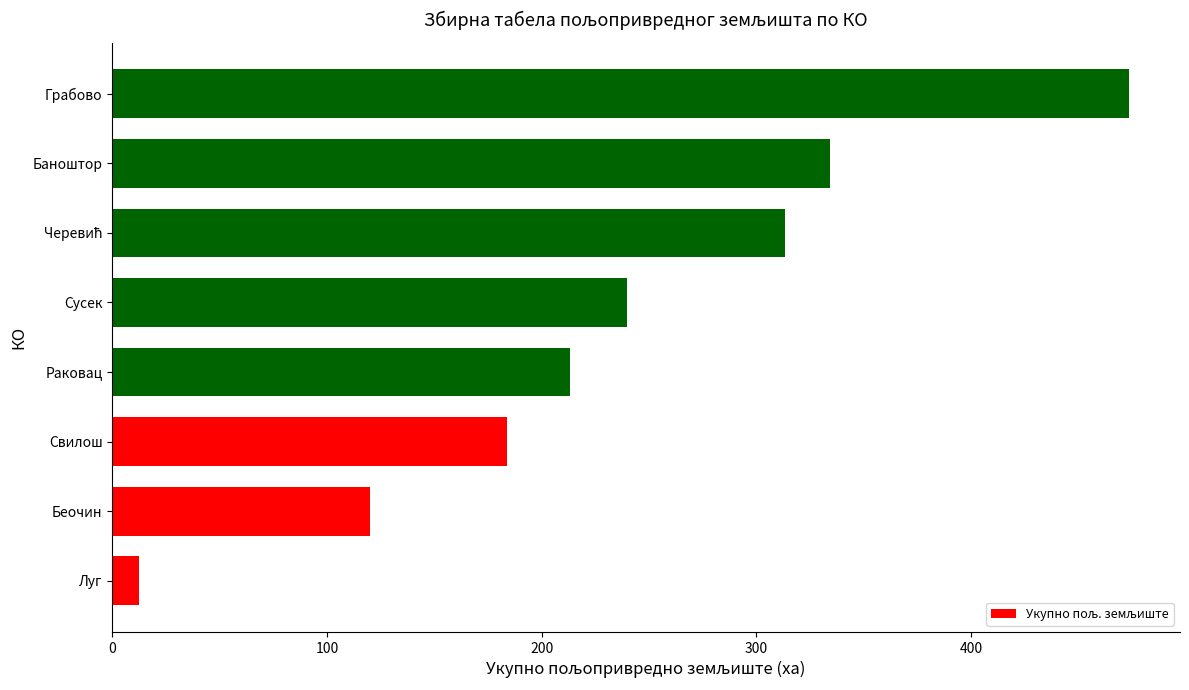

Count the number of data series in this chart.

1